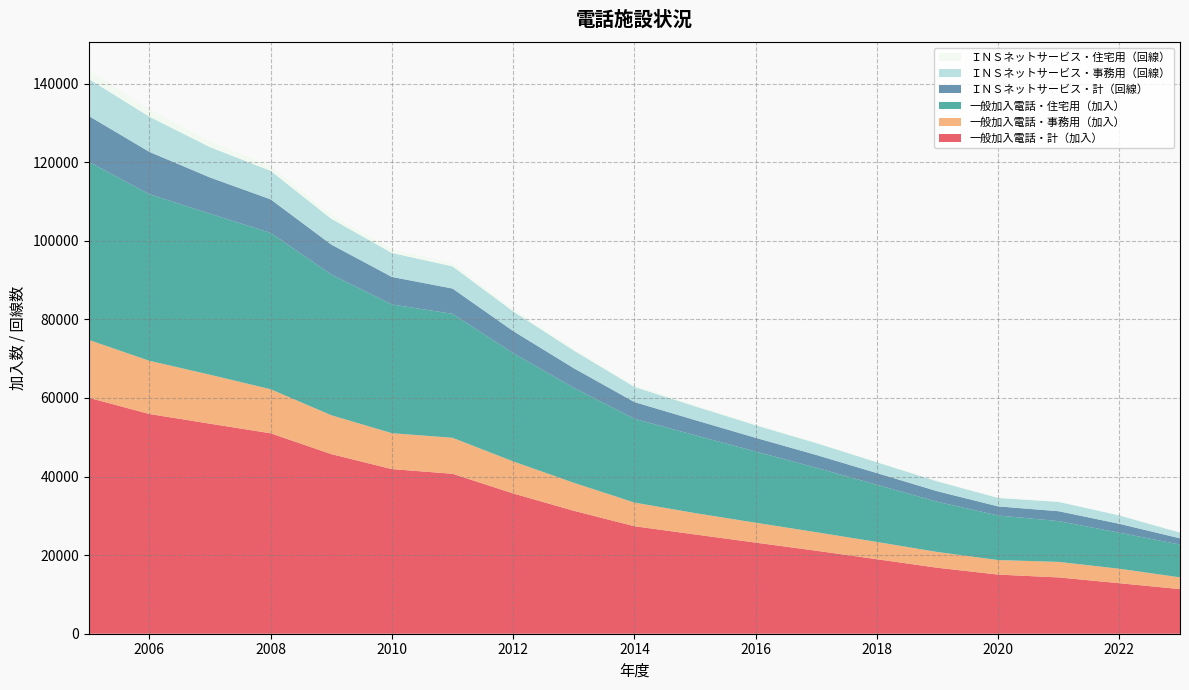

Reading right to left, transcribe all the data shown in this chart.

一般加入電話・計（加入）: 11354	12853	14329	15048	16785	18957	21121	23186	25265	27356	31294	35706	40705	41899	45715	51007	53452	55922	60050
一般加入電話・事務用（加入）: 2990	3684	3949	3700	4011	4401	4712	5063	5443	6025	7128	8153	9161	9134	9893	11214	12459	13540	14730
一般加入電話・住宅用（加入）: 8364	9169	10380	11348	12774	14556	16409	18123	19822	21331	24166	27553	31544	32765	35822	39793	40993	42382	45320
ＩＮＳネットサービス・計（回線）: 1571	2263	2517	2311	2683	2968	3258	3488	3850	4251	4992	5623	6442	7007	7616	8531	9212	10787	11664
ＩＮＳネットサービス・事務用（回線）: 1463	2144	2376	2160	2511	2764	3023	3210	3520	3864	4502	5021	5650	6105	6565	7273	7733	8963	9421
ＩＮＳネットサービス・住宅用（回線）: 108	119	141	151	172	204	235	278	330	387	490	602	792	902	1051	1258	1479	1824	2243